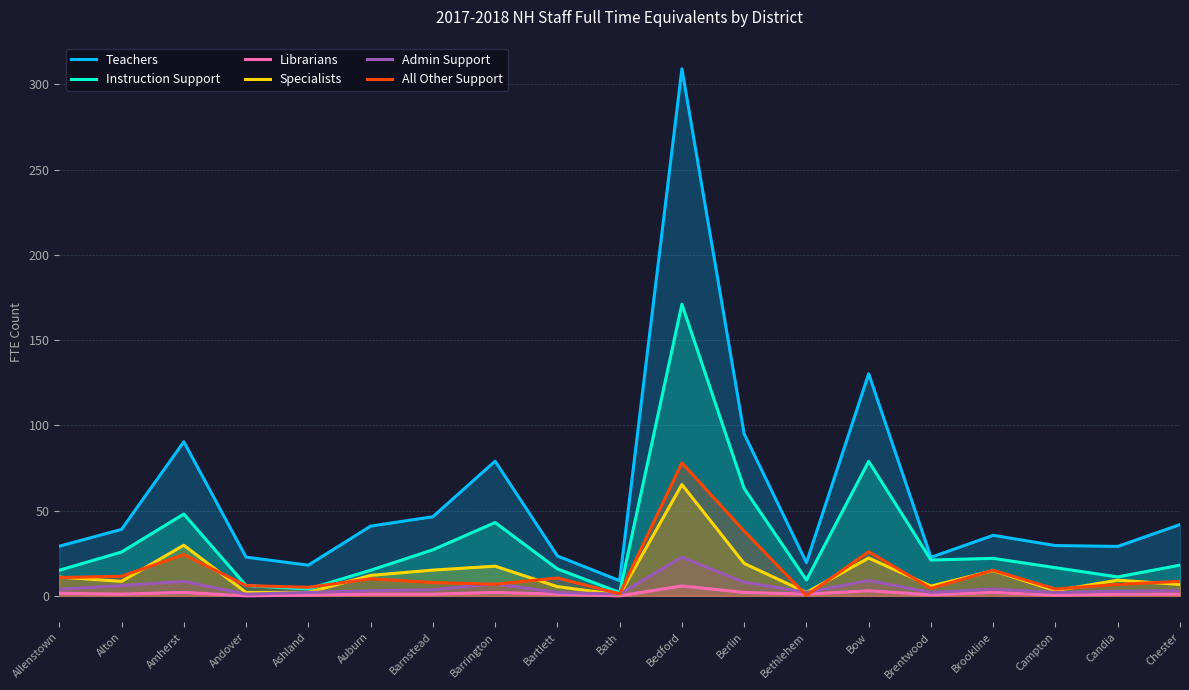

List the labels in order of Teachers value, smallest first.

Bath, Ashland, Bethlehem, Brentwood, Andover, Bartlett, Candia, Allenstown, Campton, Brookline, Alton, Auburn, Chester, Barnstead, Barrington, Amherst, Berlin, Bow, Bedford